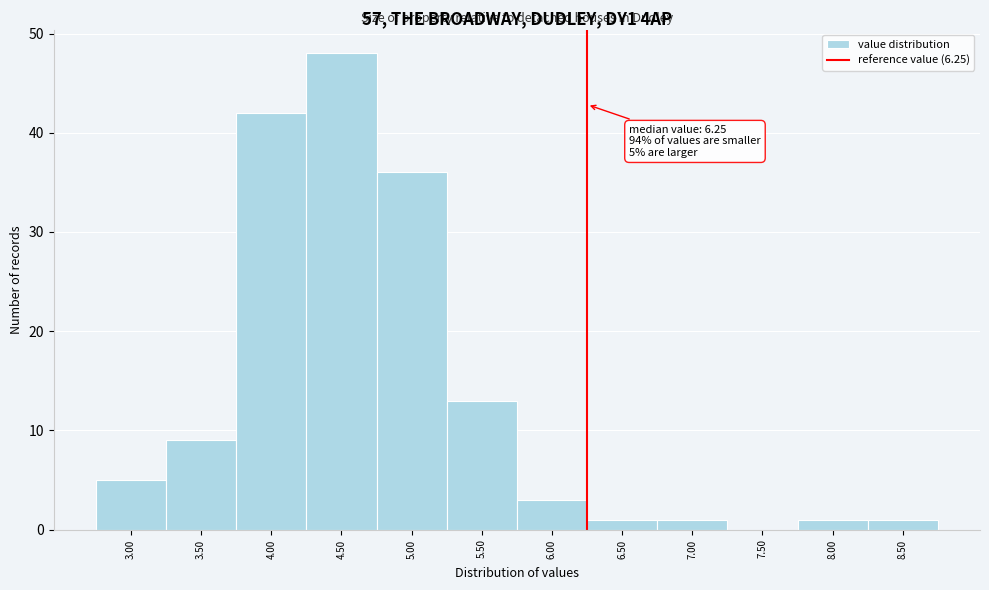

Which range on the x-axis has the tallest bar?

4.25 to 4.75